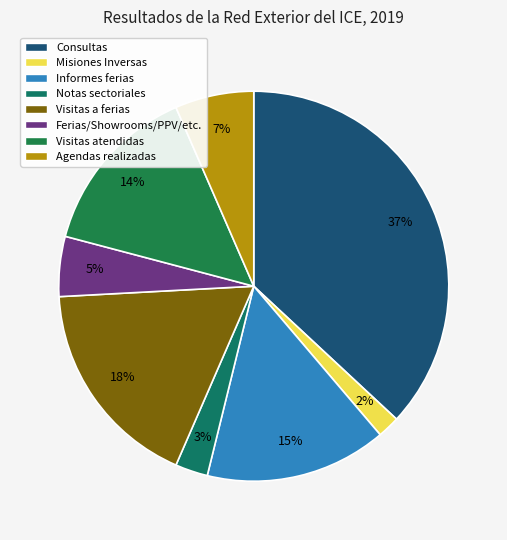

Combined, what portion of the pie is Informes ferias and Ferias/Showrooms/PPV/etc.?

20.0%